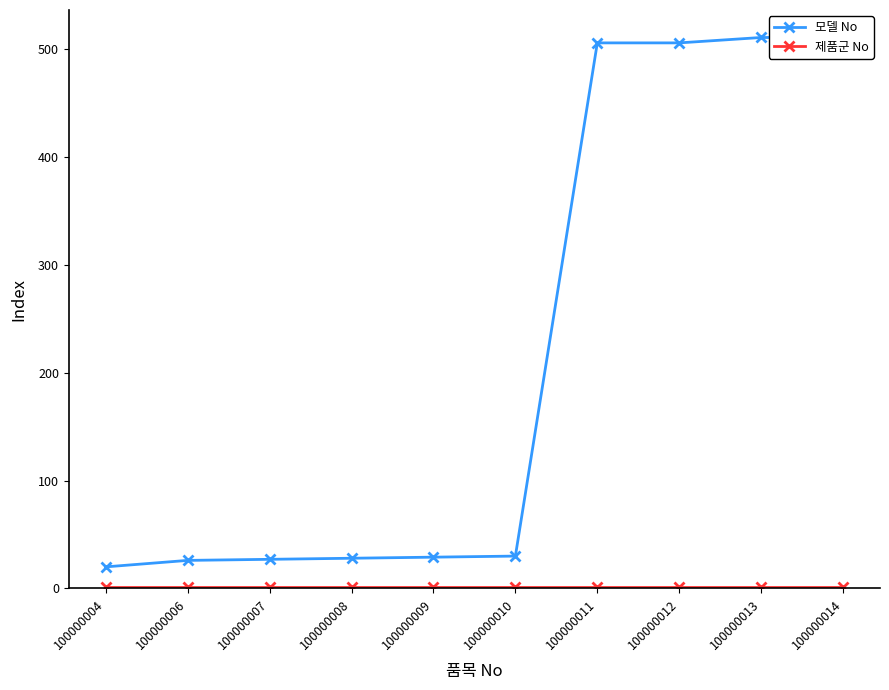

Reading left to right, extract all data points from this chart.

모델 No: 100000004=20	100000006=26	100000007=27	100000008=28	100000009=29	100000010=30	100000011=506	100000012=506	100000013=511	100000014=511
제품군 No: 100000004=1	100000006=1	100000007=1	100000008=1	100000009=1	100000010=1	100000011=1	100000012=1	100000013=1	100000014=1